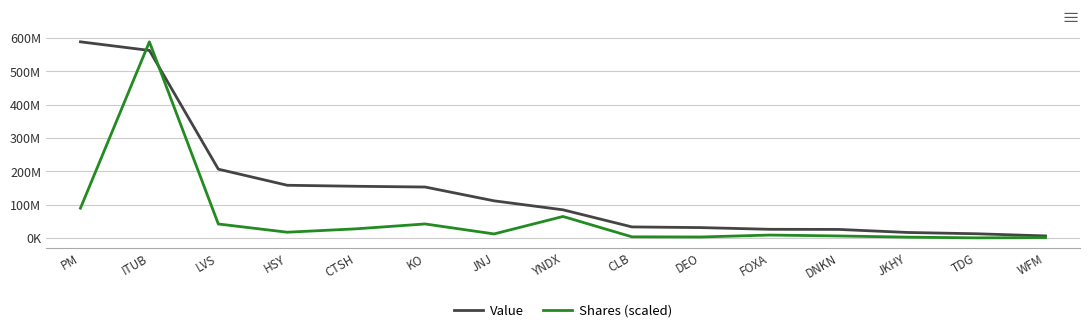

Is this an area chart (filled region under the line)?

No